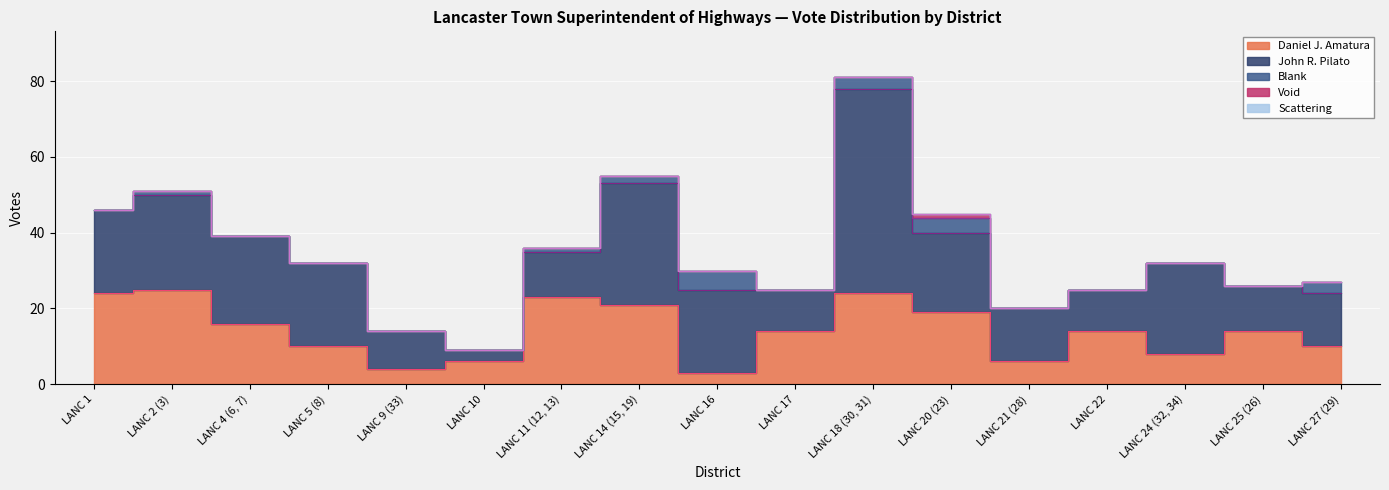

What is the sum of all John R. Pilato values?

332